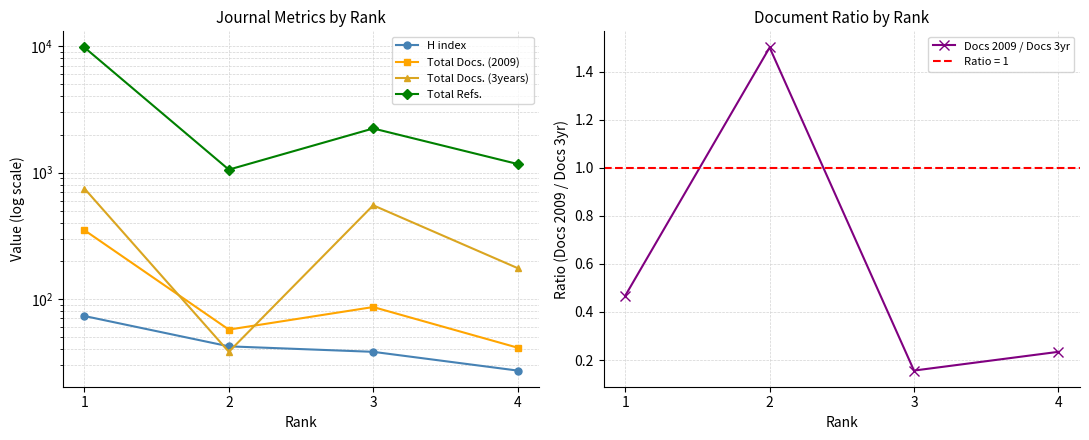

What is the average value of the H index series?

45.0